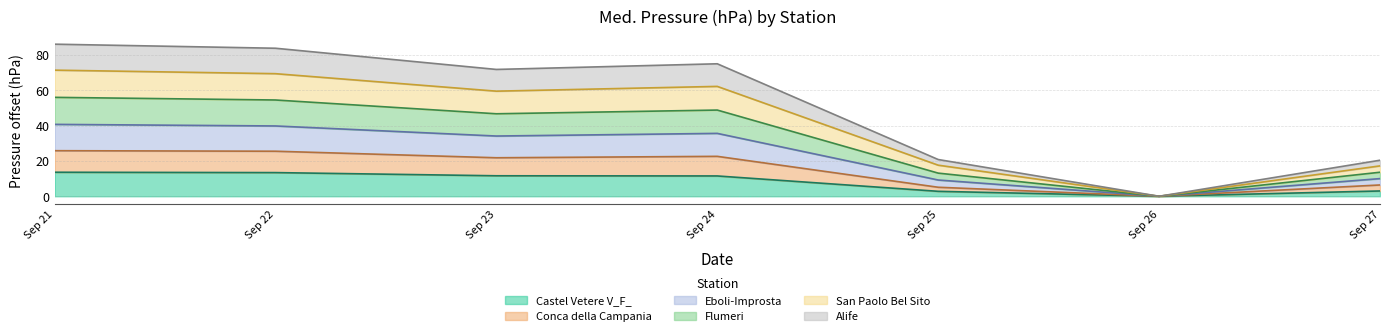

What is the highest value of the Castel Vetere V_F_ series?

13.6